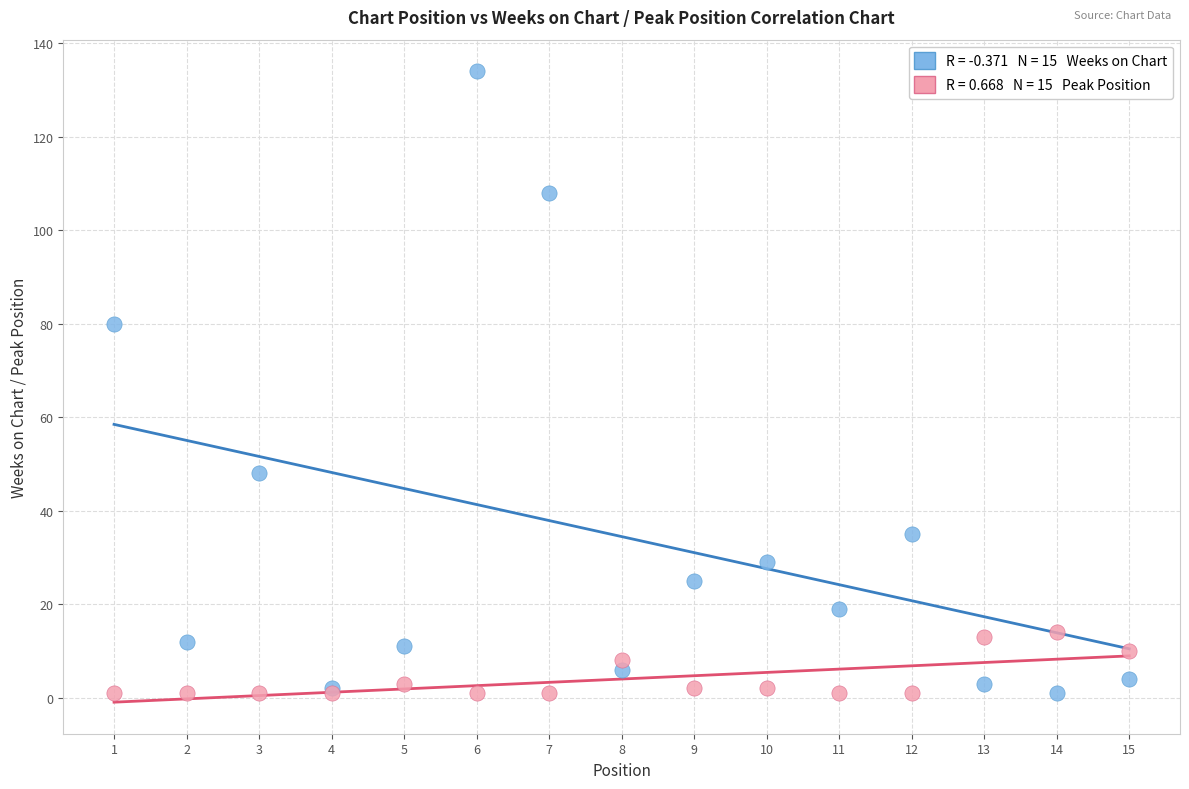

Across all series, what Y value is closest to 67?

80